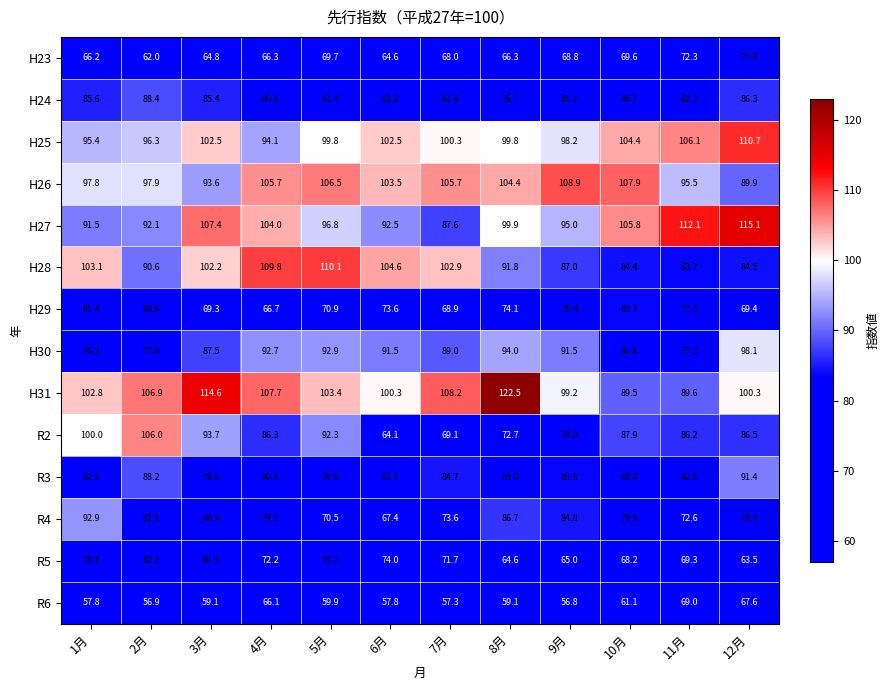

How many values in the R5 series are below 72?

6